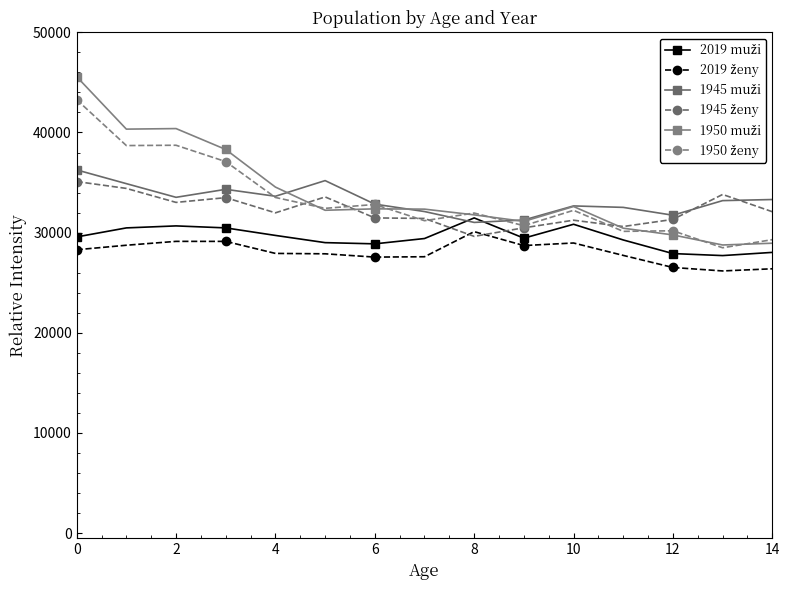

Count the number of data series in this chart.

6